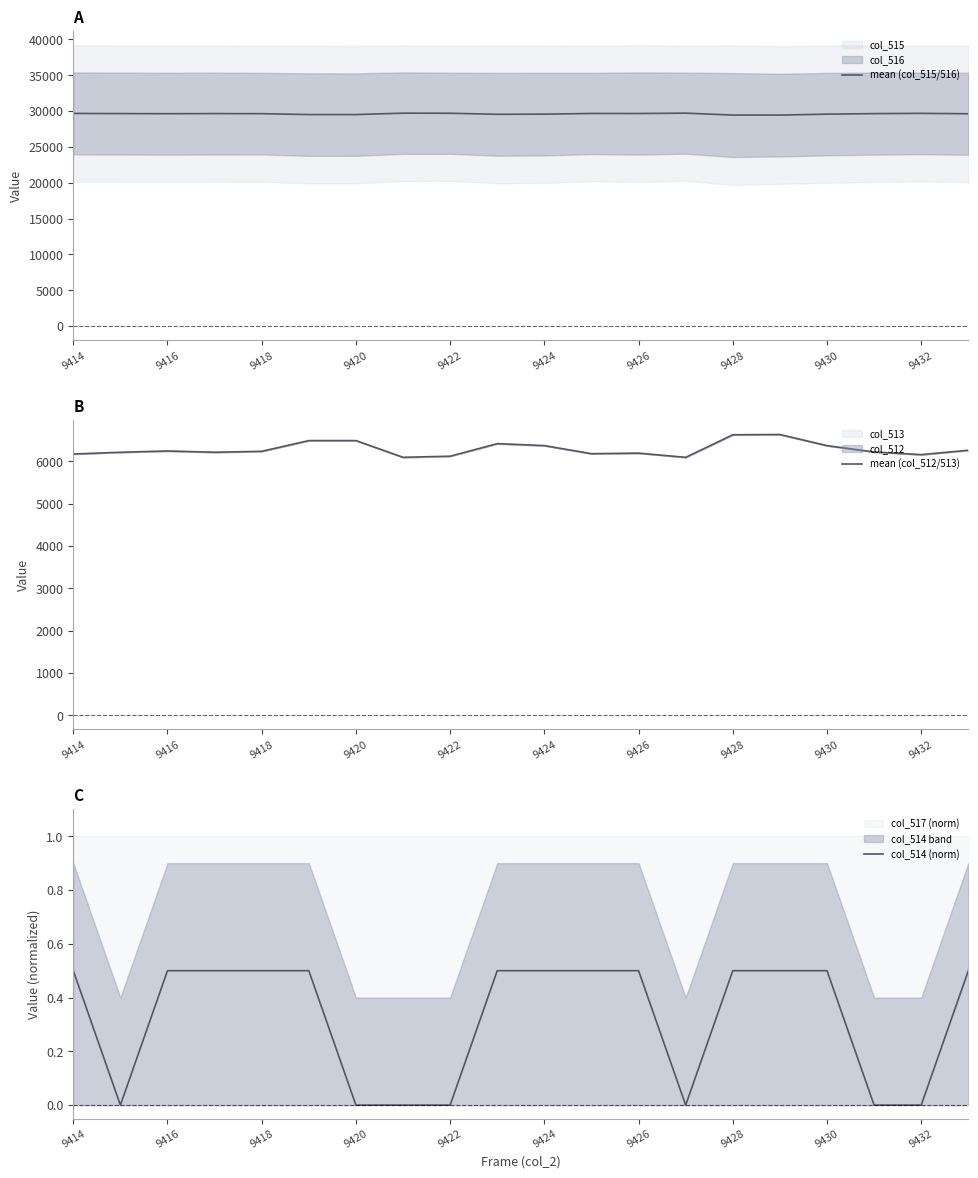

True or false: col_514 (norm) and mean (col_512/513) intersect in this chart.

False